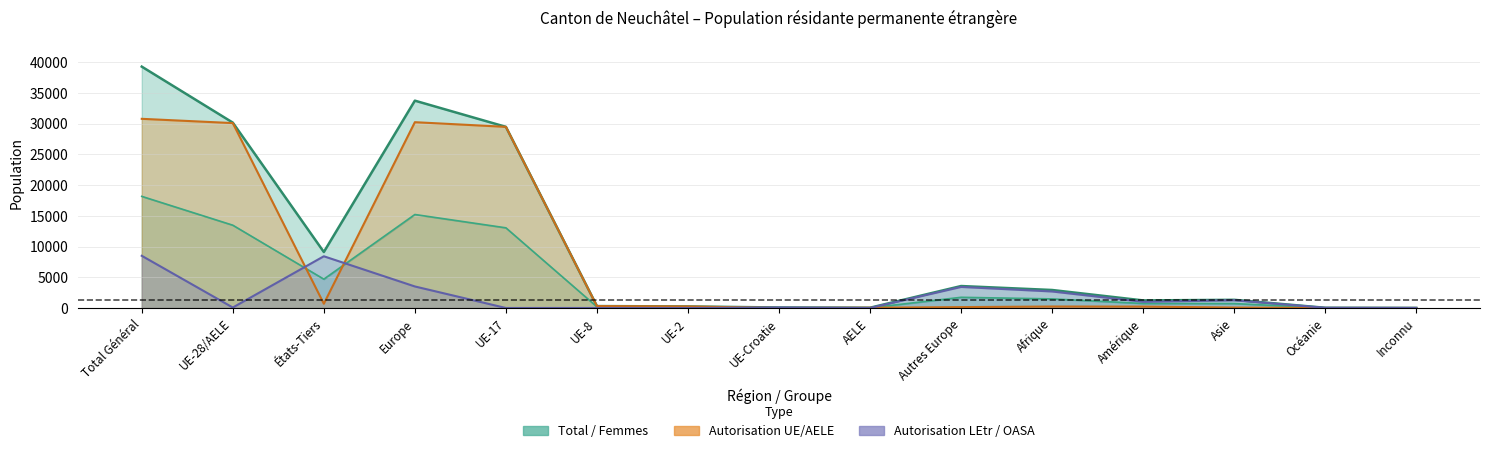

How many intersections are there between Autorisation LEtr Total and Femmes?

5